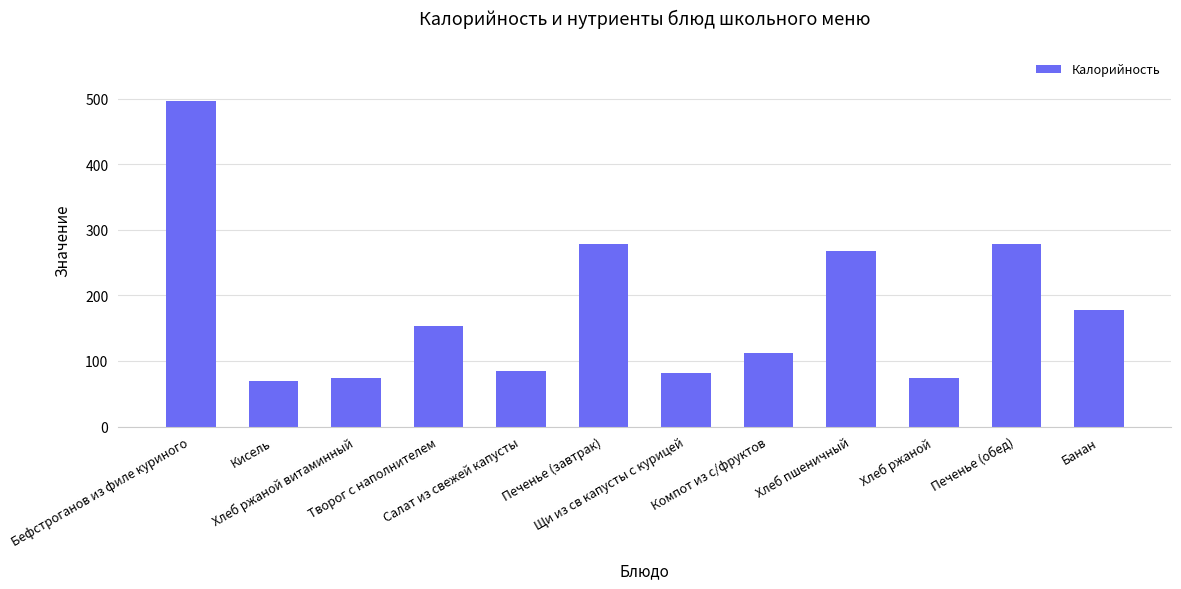

Does the chart contain any negative values?

No